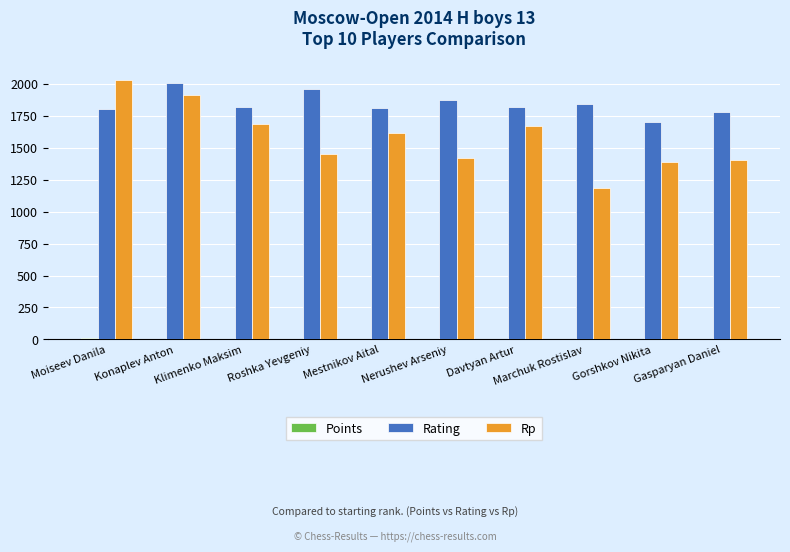

What is the sum of all Rp values?

15751.0